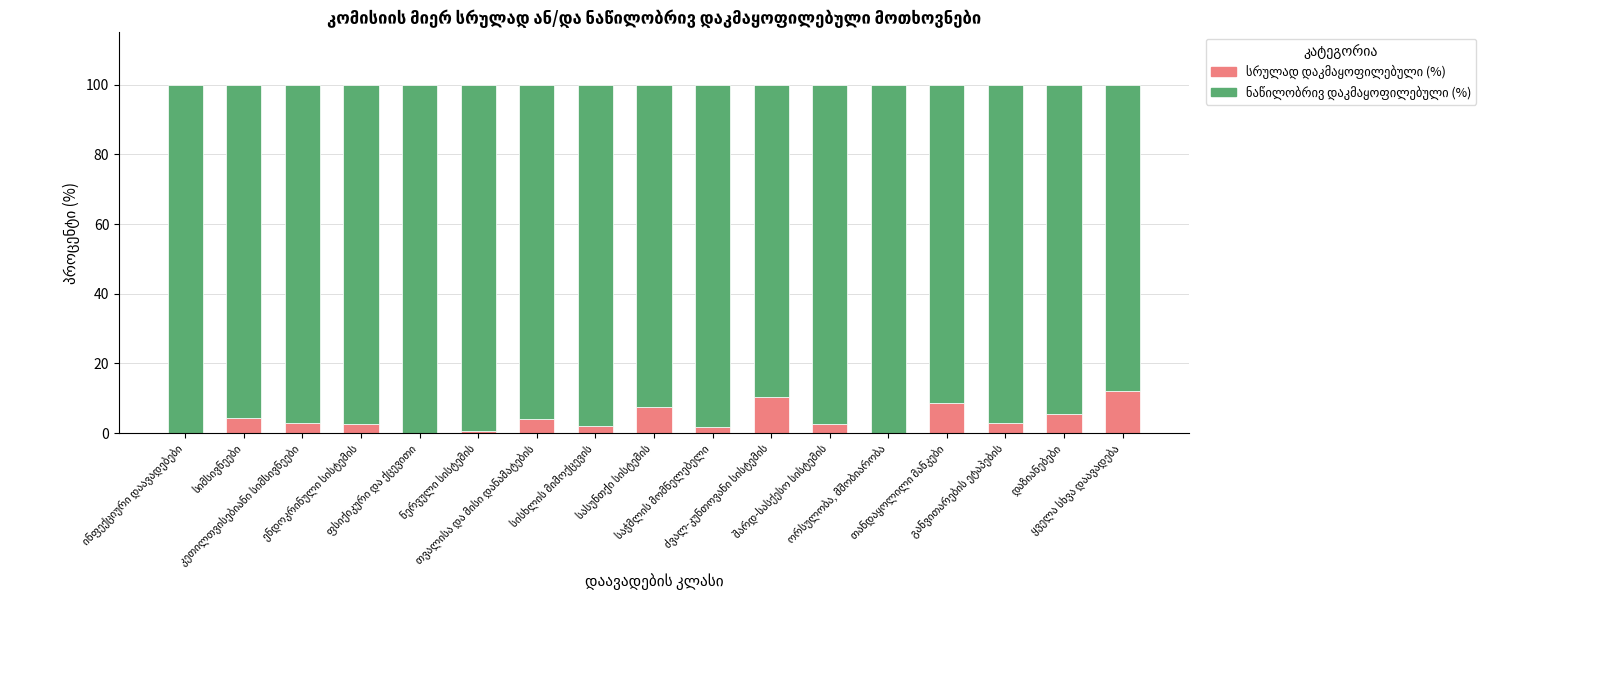

What is the label of the 8th bar from the left?

სისხლის მიმოქცევის